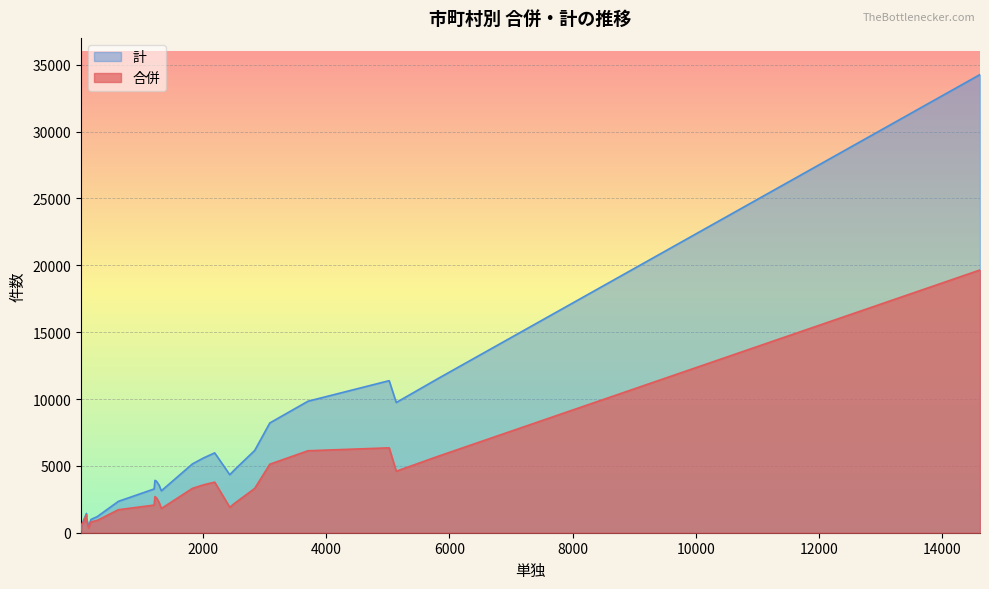

Between 西都市 and 日向市, which series saw the biggest shift?

計